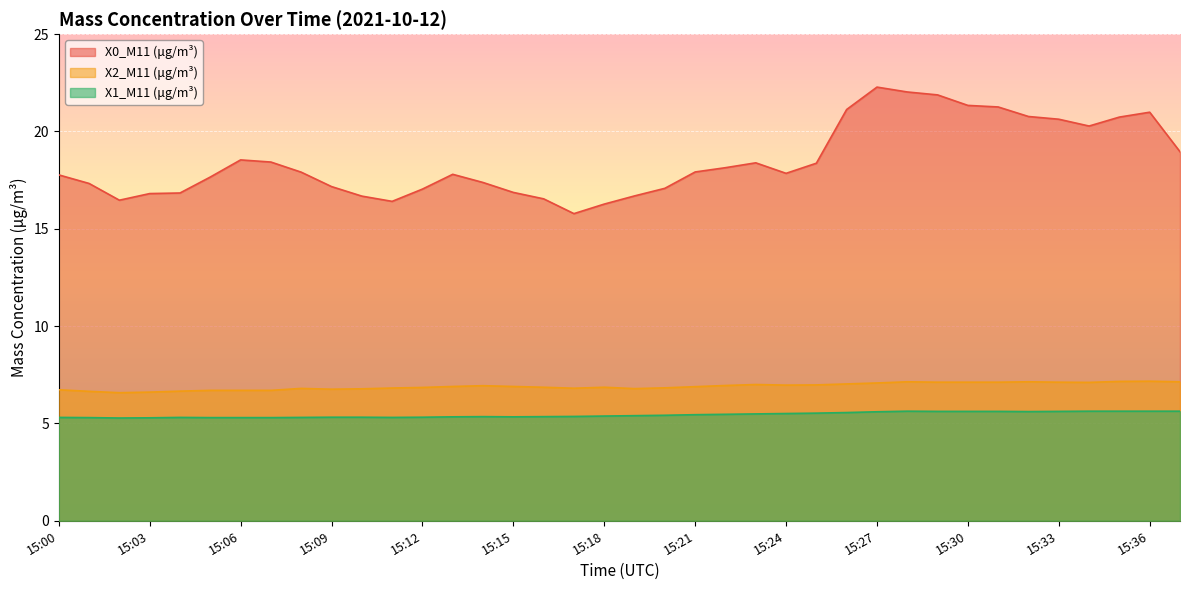

In X1_M11 (μg/m³), how many points are higher than both neighbors (excluding endpoints)?

3